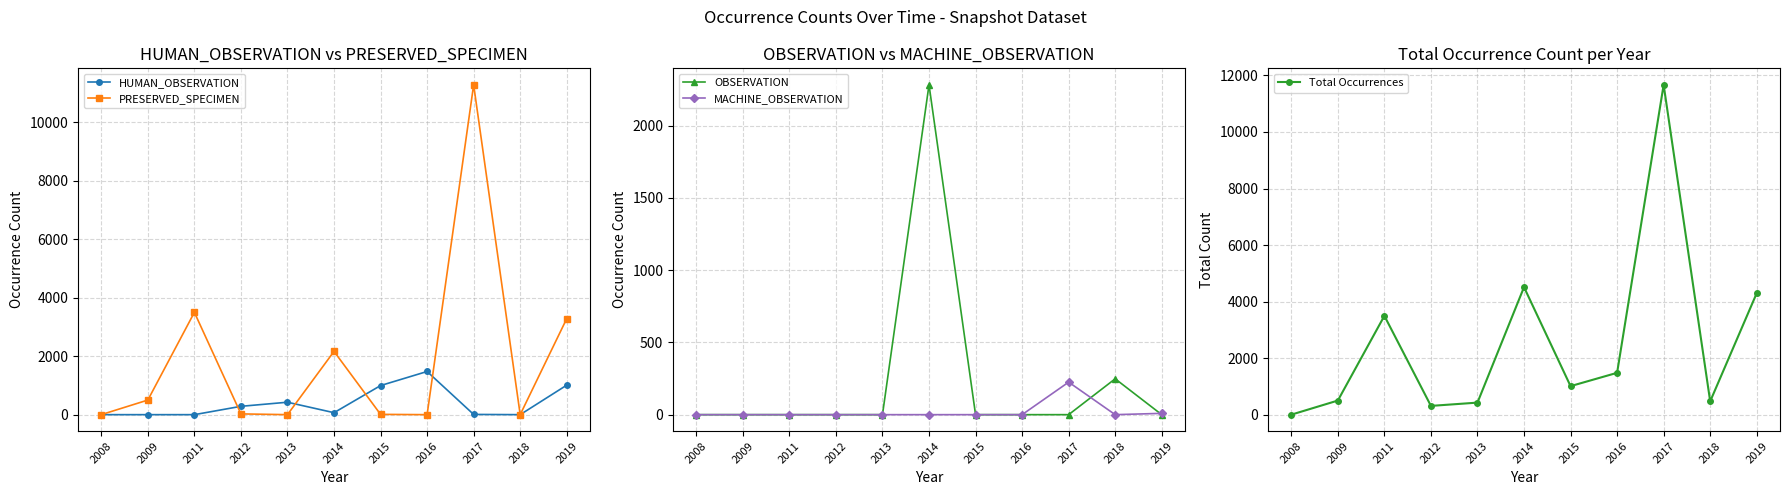

In PRESERVED_SPECIMEN, how many points are lower than both neighbors (excluding endpoints)?

3